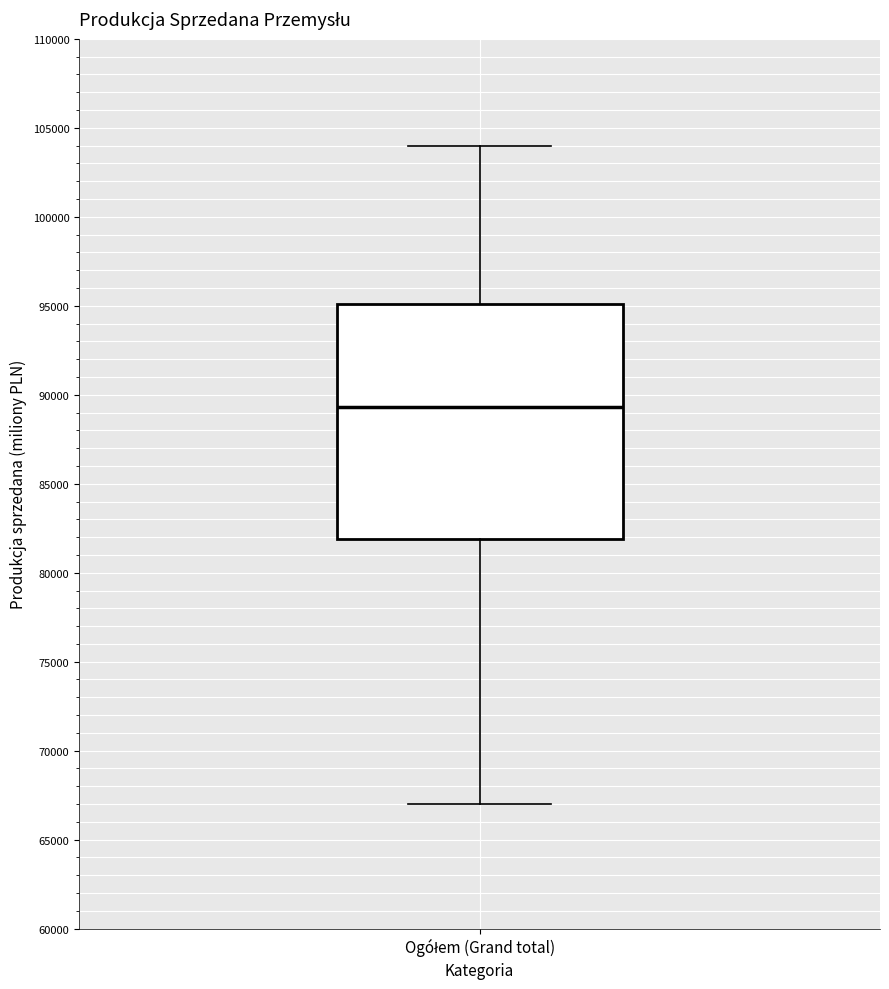

Where does the lower whisker of the box for Ogółem (Grand total) end on the y-axis? The values are not printed on the chart, so give them approximately, as read against the axis.

67000